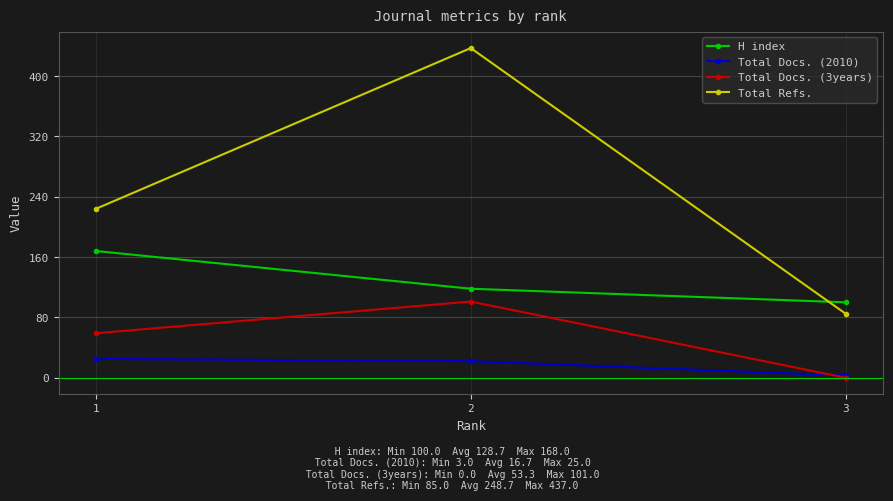

What is the sum of all Total Docs. (2010) values?

50